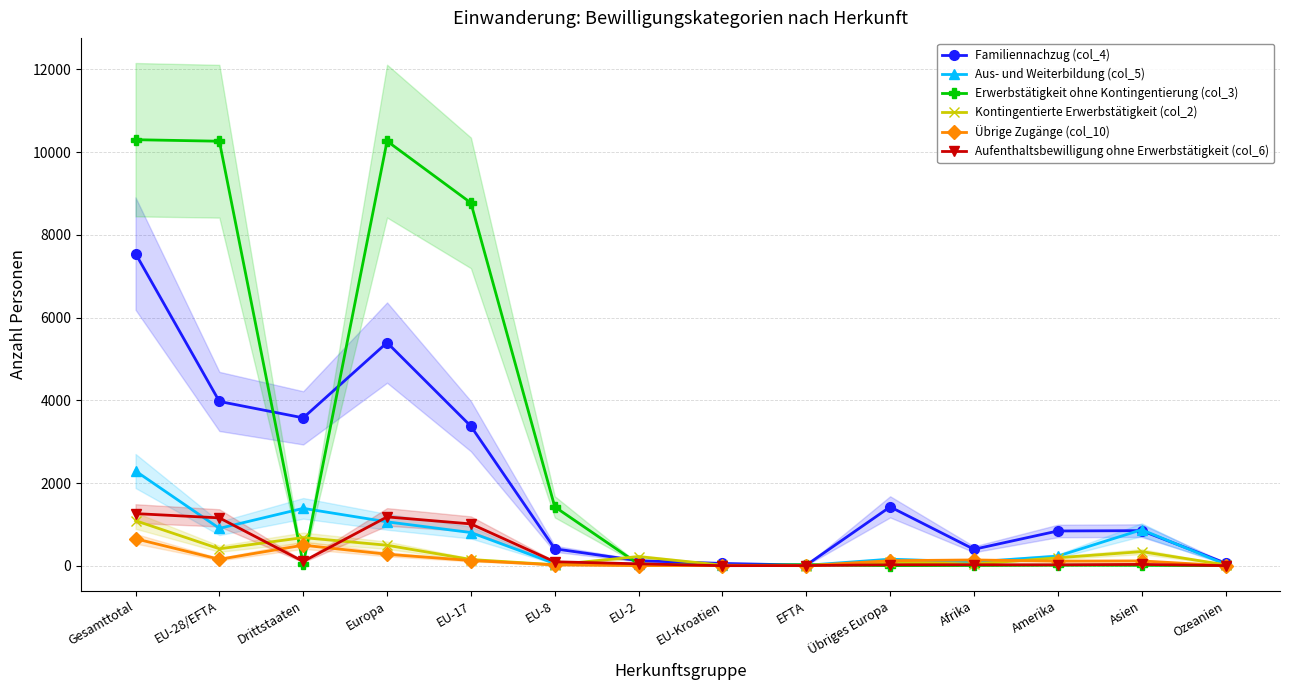

How many lines are shown in the chart?

6